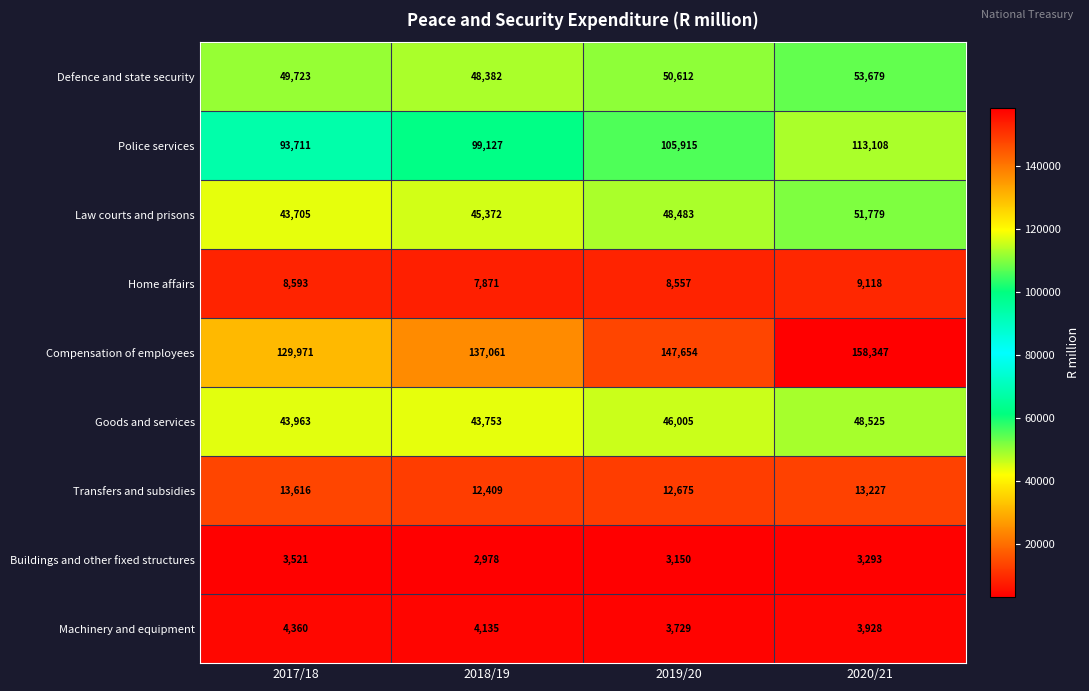

Rank the series by their maximum value, from lowest to highest.

Buildings and other fixed structures, Machinery and equipment, Home affairs, Transfers and subsidies, Goods and services, Law courts and prisons, Defence and state security, Police services, Compensation of employees